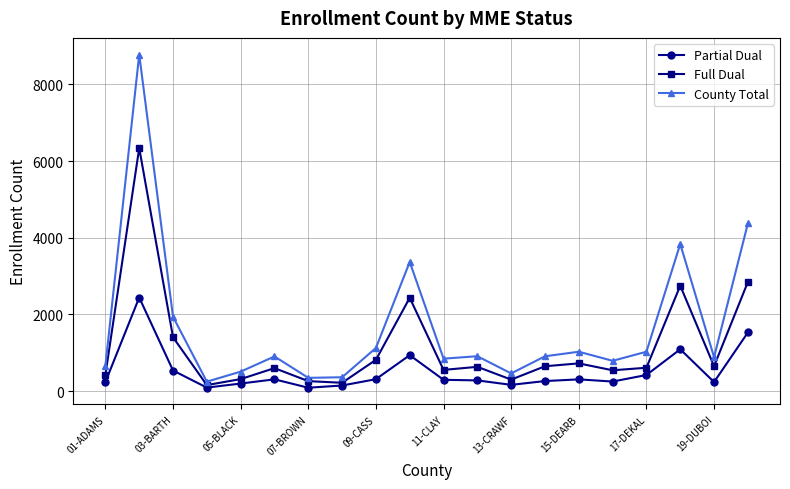

Which series has the largest range (max minus min)?

County Total